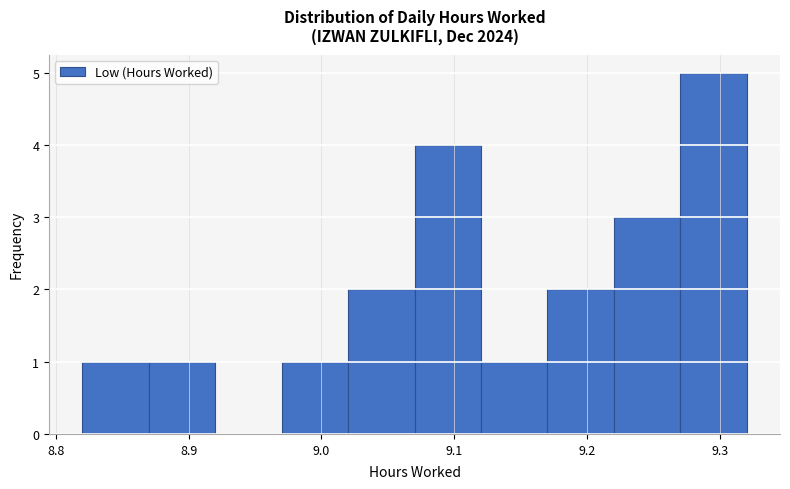

How tall is the bar that spans 8.87 to 8.92 on the x-axis? The values are not printed on the chart, so give them approximately, as read against the axis.

1